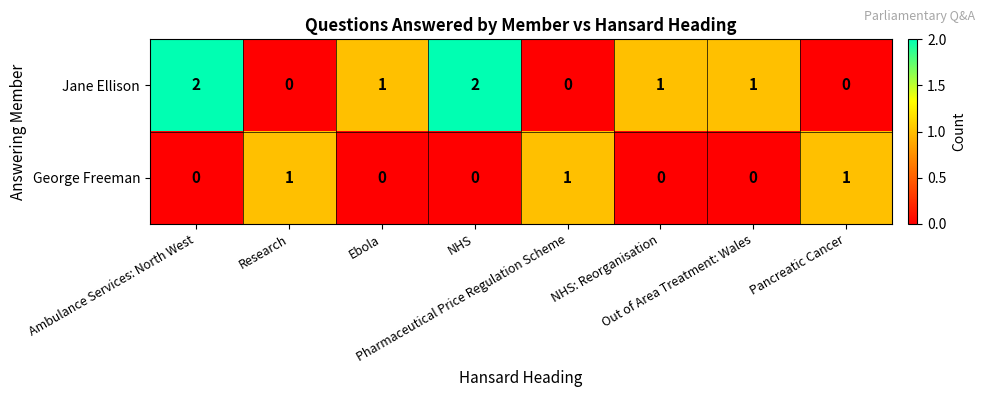

Rank the series by their maximum value, from lowest to highest.

George Freeman, Jane Ellison